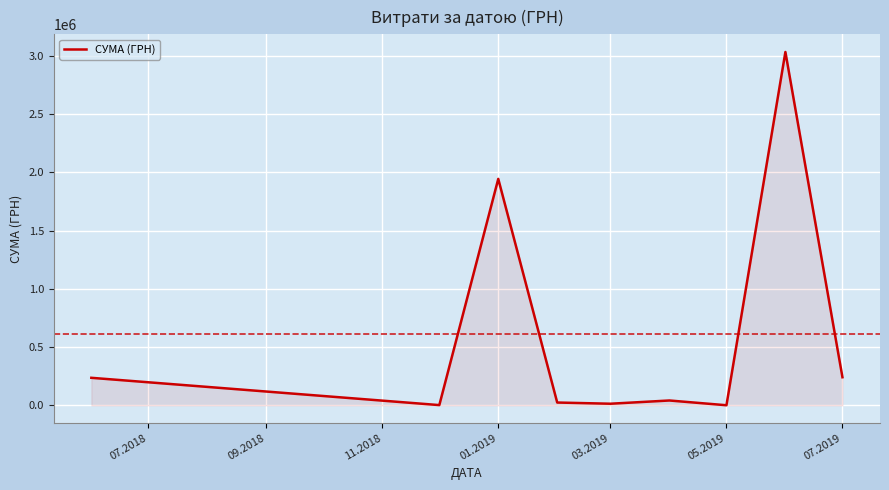

What is the greatest value displayed?

3032049.1